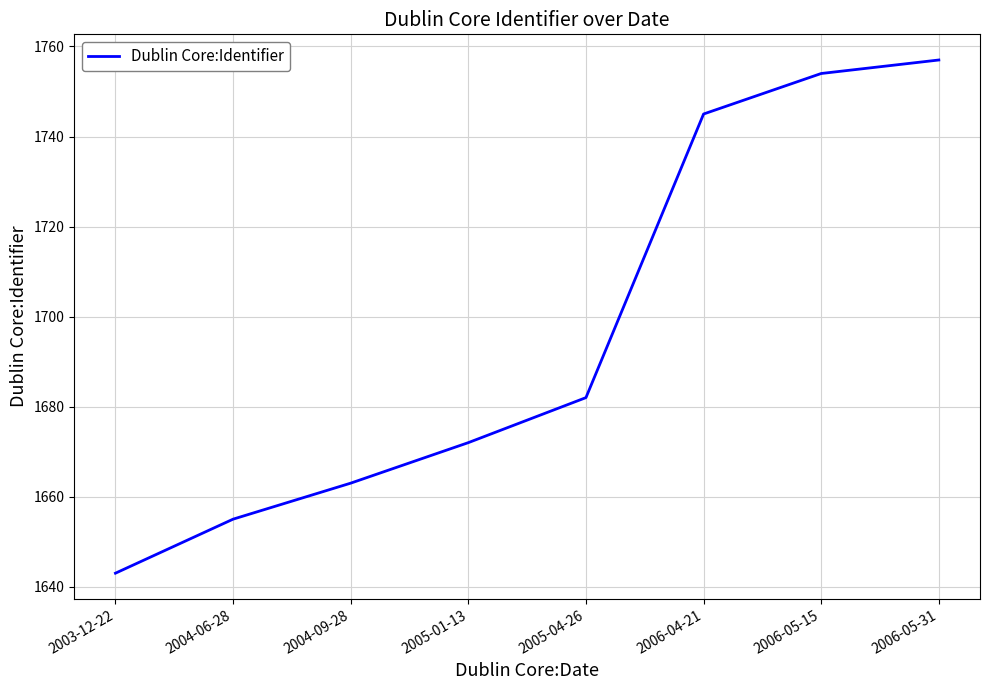

List the labels in order of value, largest first.

2006-05-31, 2006-05-15, 2006-04-21, 2005-04-26, 2005-01-13, 2004-09-28, 2004-06-28, 2003-12-22